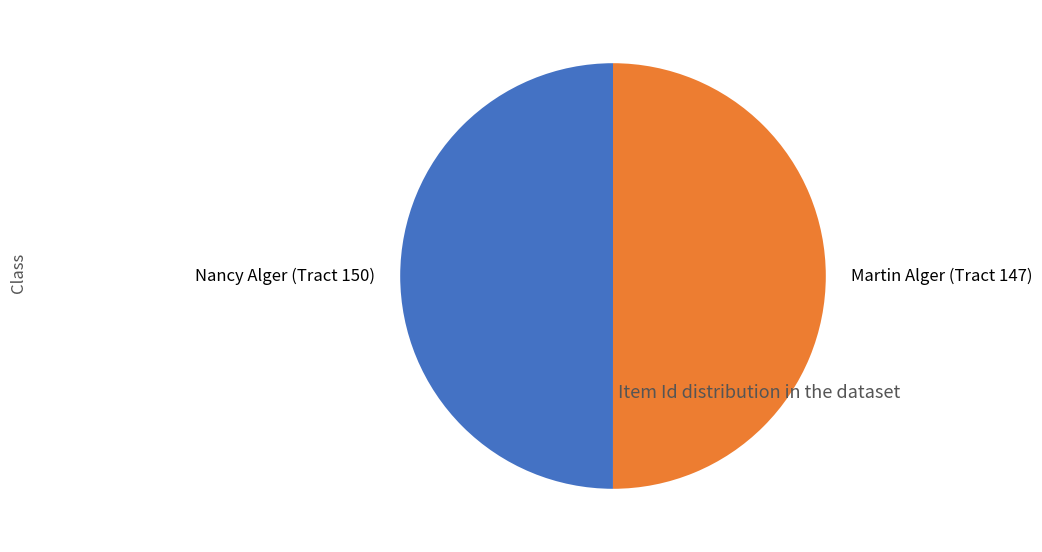

How many slices are in this pie chart?

2